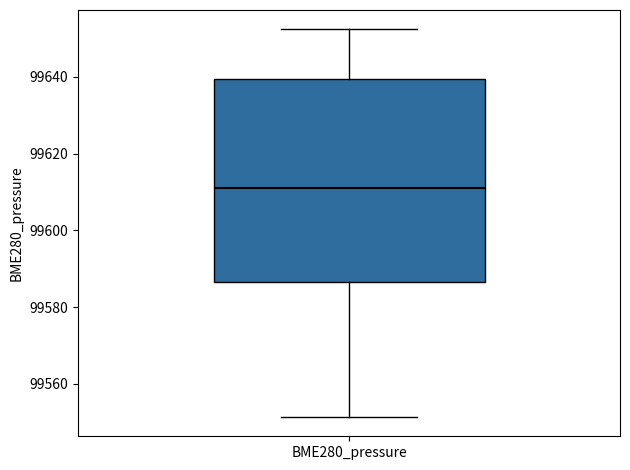

Where is the lower edge of the box for BME280_pressure on the y-axis? The values are not printed on the chart, so give them approximately, as read against the axis.

99586